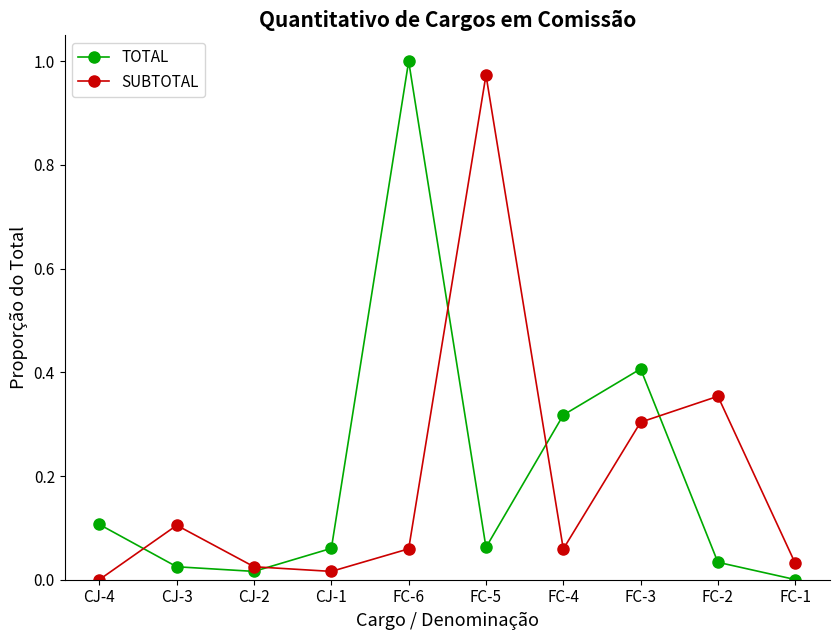

What is the total value across all series at FC-6?

1.1